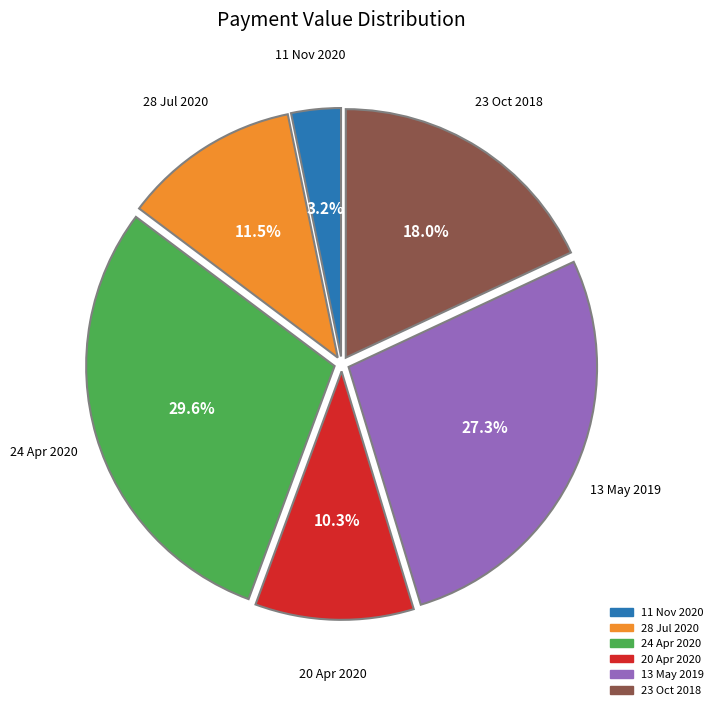

To the nearest percent, what is the difference between the 20 Apr 2020 and 24 Apr 2020 slice percentages?

19%